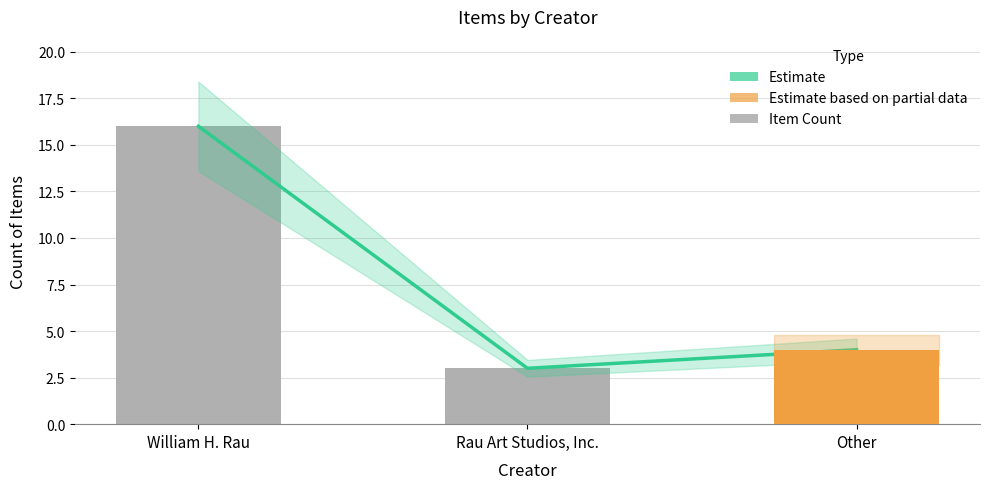

What position from the right is Rau Art Studios, Inc.?

2